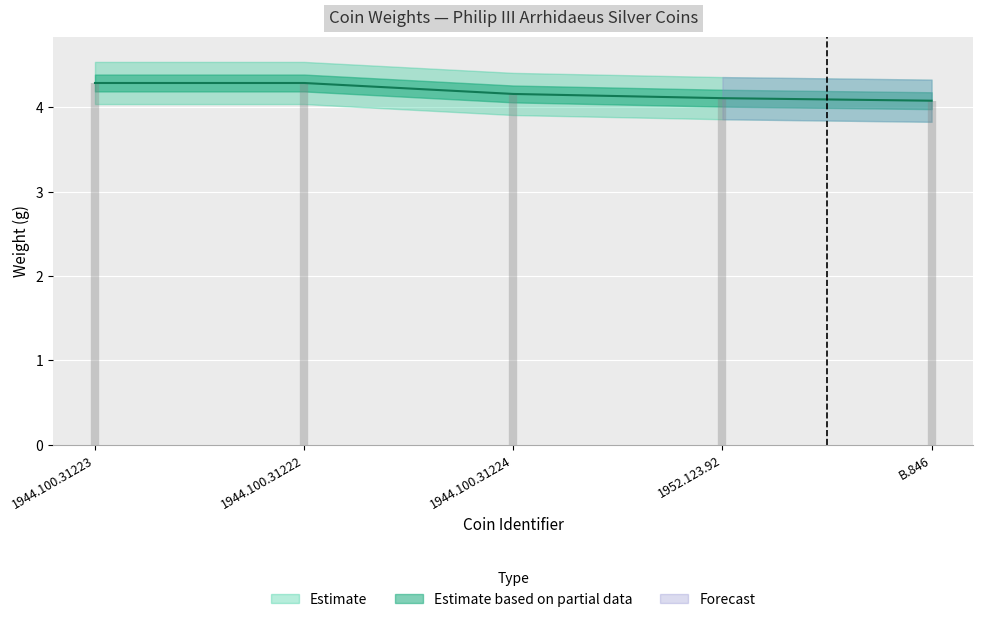

Reading left to right, transcribe all the data shown in this chart.

4.3	4.3	4.2	4.1	4.1